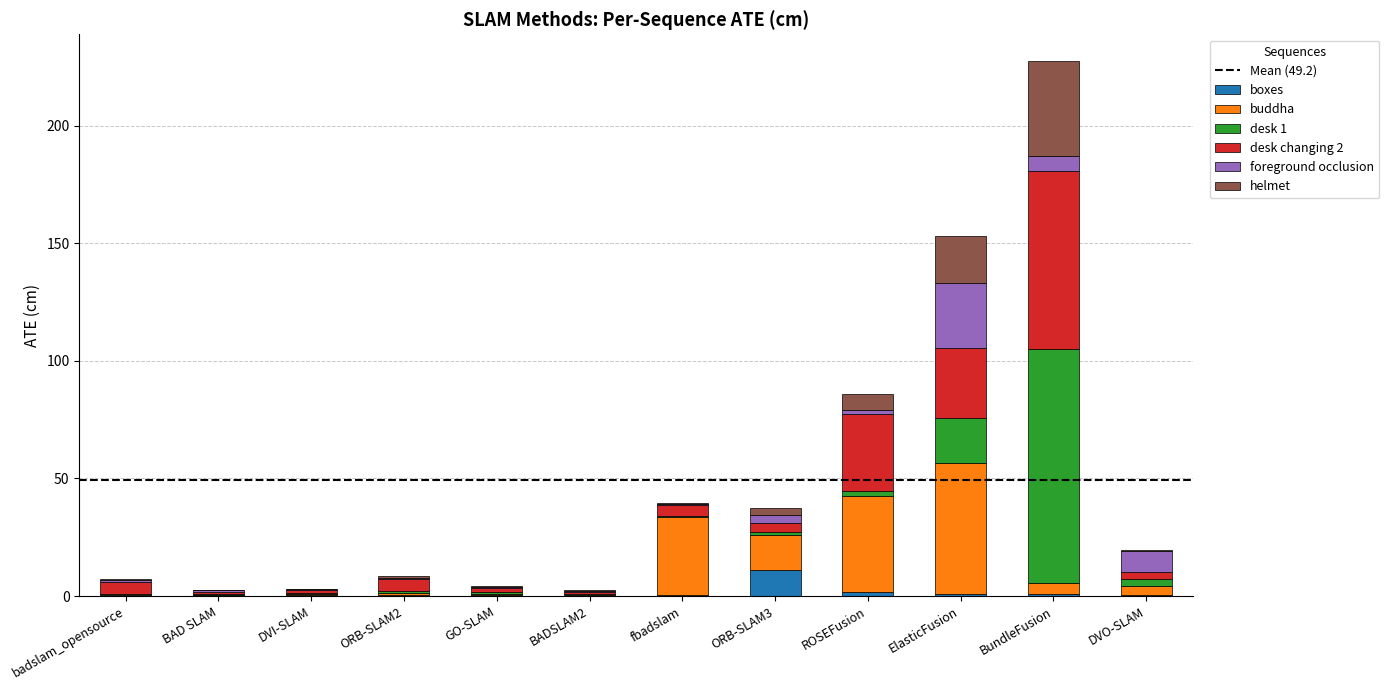

What is the highest value of the boxes series?

11.0